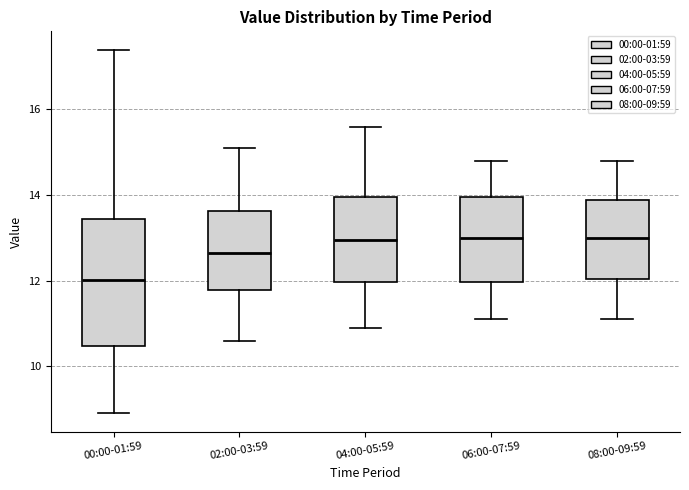

Where is the upper edge of the box for 08:00-09:59 on the y-axis? The values are not printed on the chart, so give them approximately, as read against the axis.

13.8